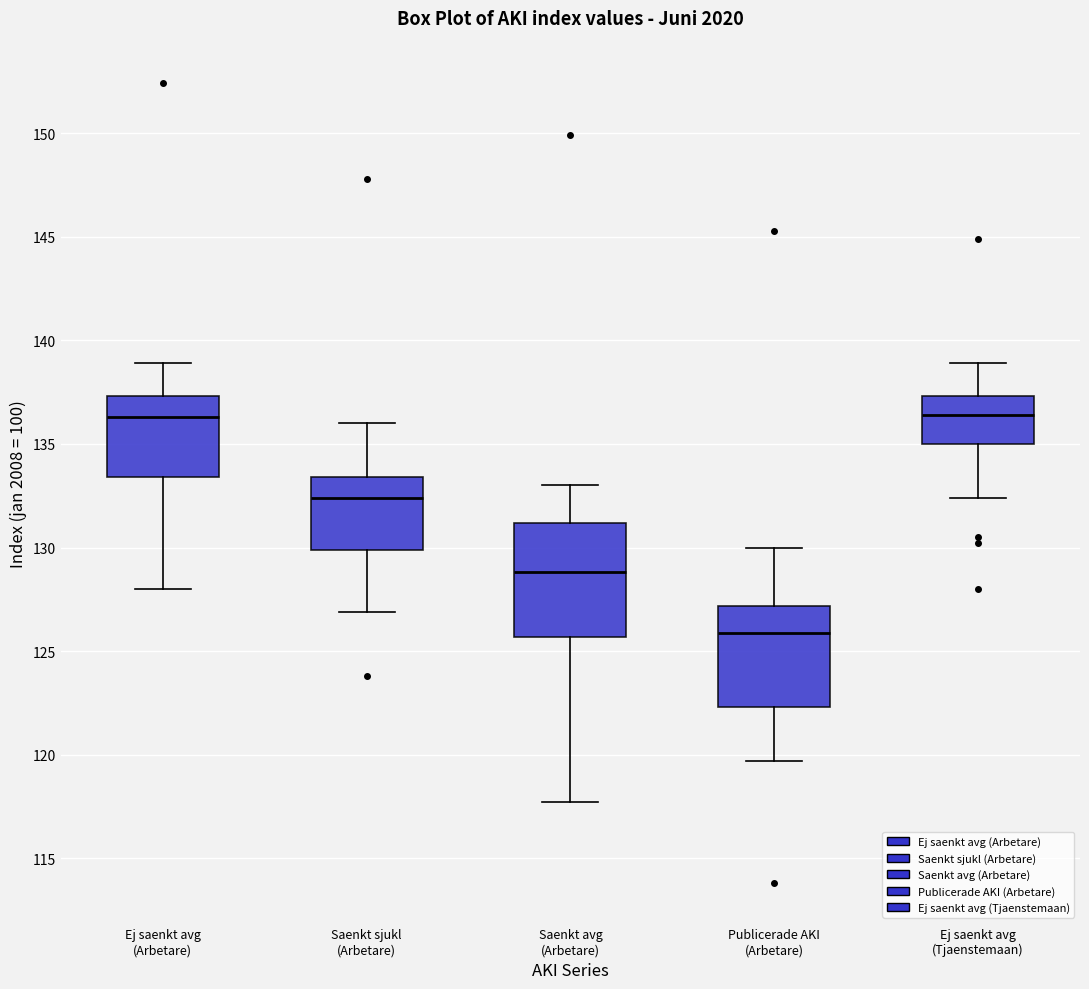

Which box's median line is the lowest?

Publicerade AKI (Arbetare)